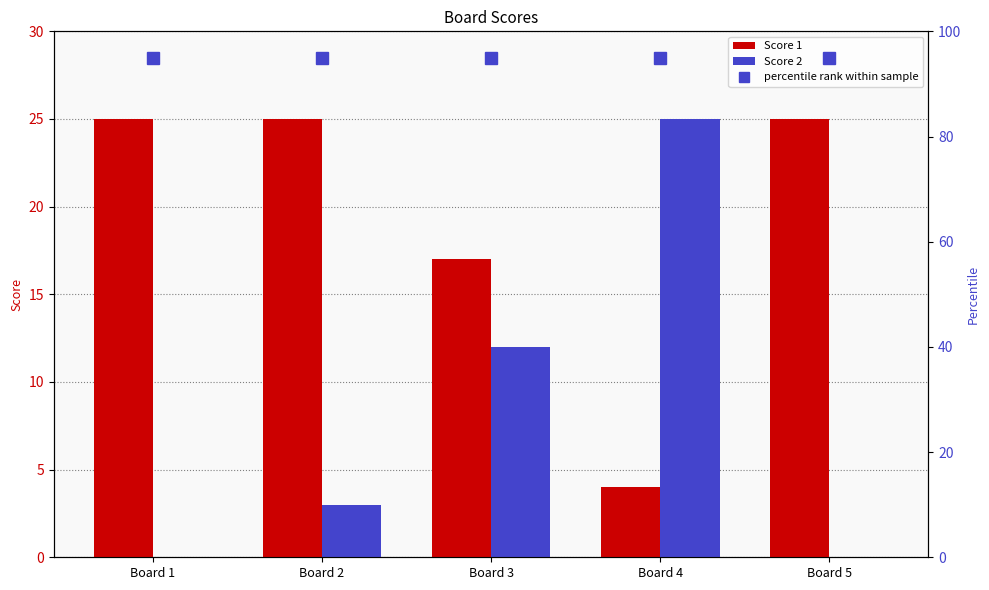

Does the chart contain any negative values?

No